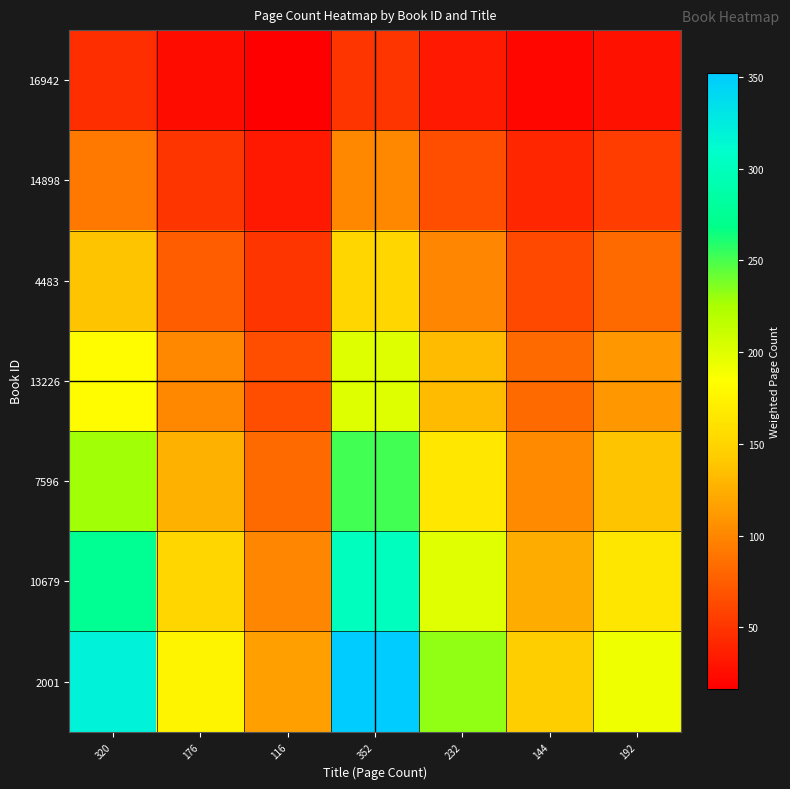

Reading right to left, list all the values displayed in this chart.

16942: 192=27.4	144=20.6	232=33.1	352=50.3	116=16.6	176=25.1	320=45.7
14898: 192=54.9	144=41.1	232=66.3	352=100.6	116=33.1	176=50.3	320=91.4
4483: 192=82.3	144=61.7	232=99.4	352=150.9	116=49.7	176=75.4	320=137.1
13226: 192=109.7	144=82.3	232=132.6	352=201.1	116=66.3	176=100.6	320=182.9
7596: 192=137.1	144=102.9	232=165.7	352=251.4	116=82.9	176=125.7	320=228.6
10679: 192=164.6	144=123.4	232=198.9	352=301.7	116=99.4	176=150.9	320=274.3
2001: 192=192.0	144=144.0	232=232.0	352=352.0	116=116.0	176=176.0	320=320.0